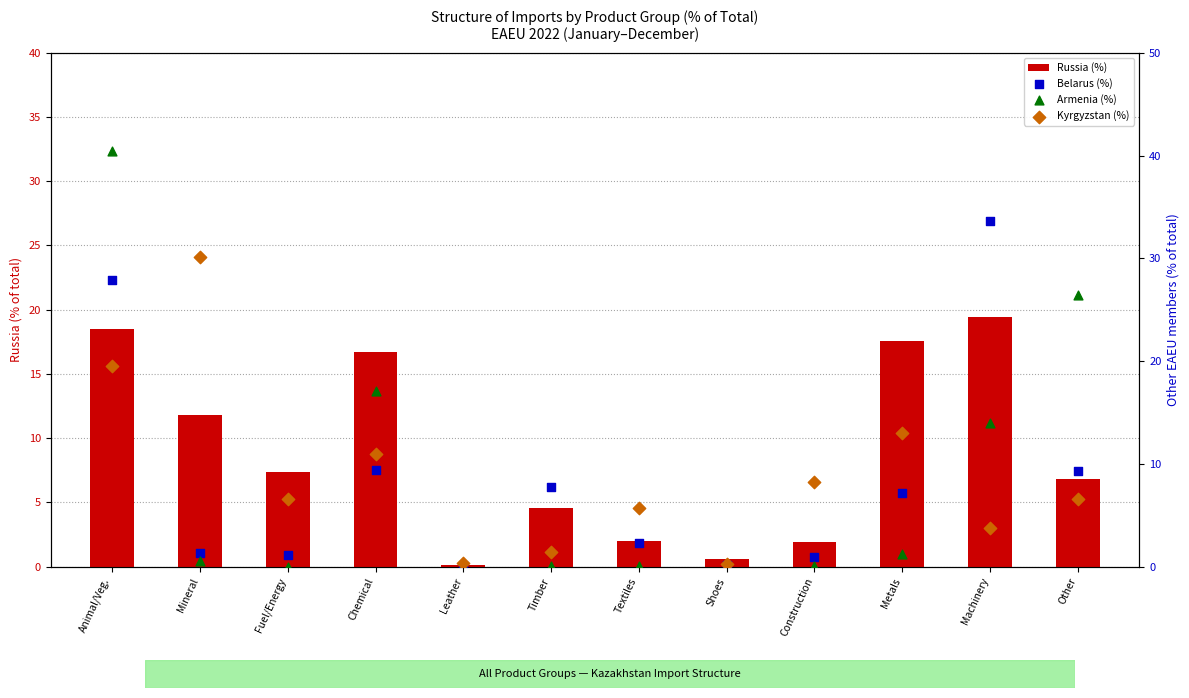

At how many categories does at least one series exceed 1?

10